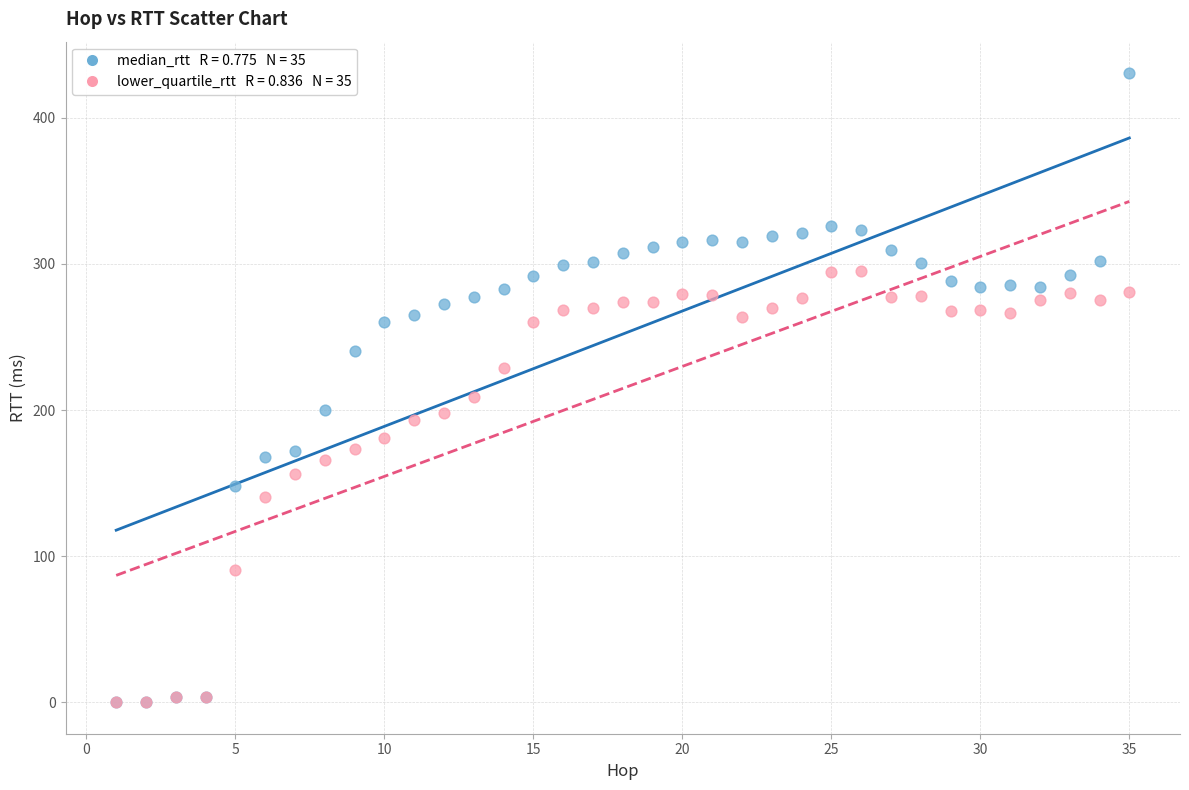

Across all series, what Y value is closest to 215?

209.2